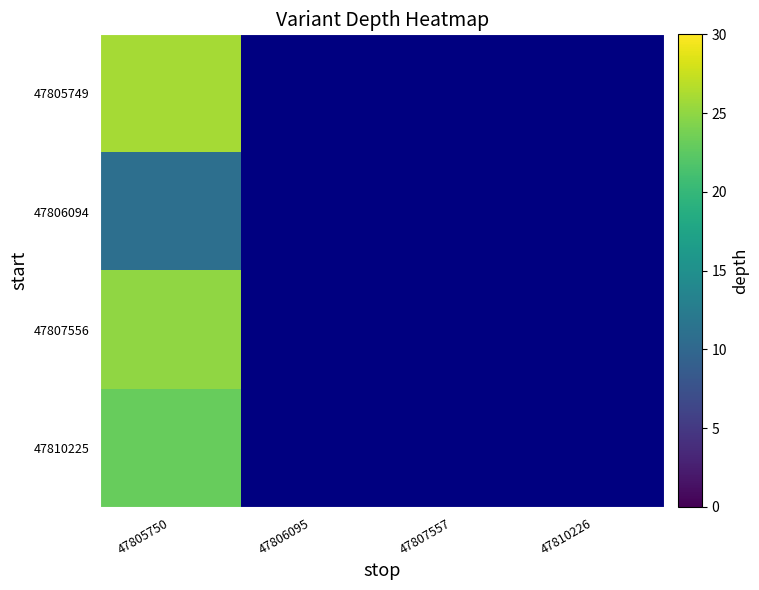

How many positive values does the 47810225 series have?

1